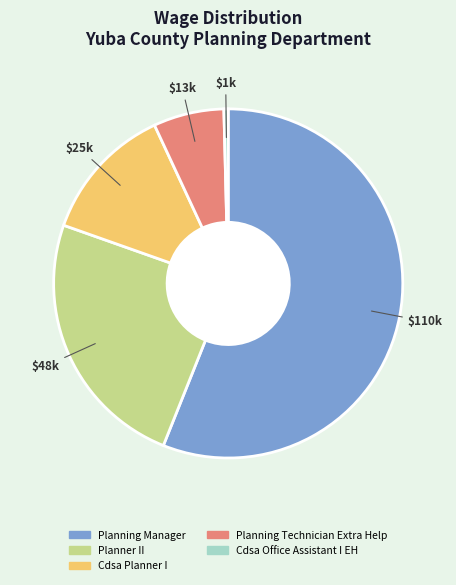

What is the smallest slice in the pie chart?

Cdsa Office Assistant I EH